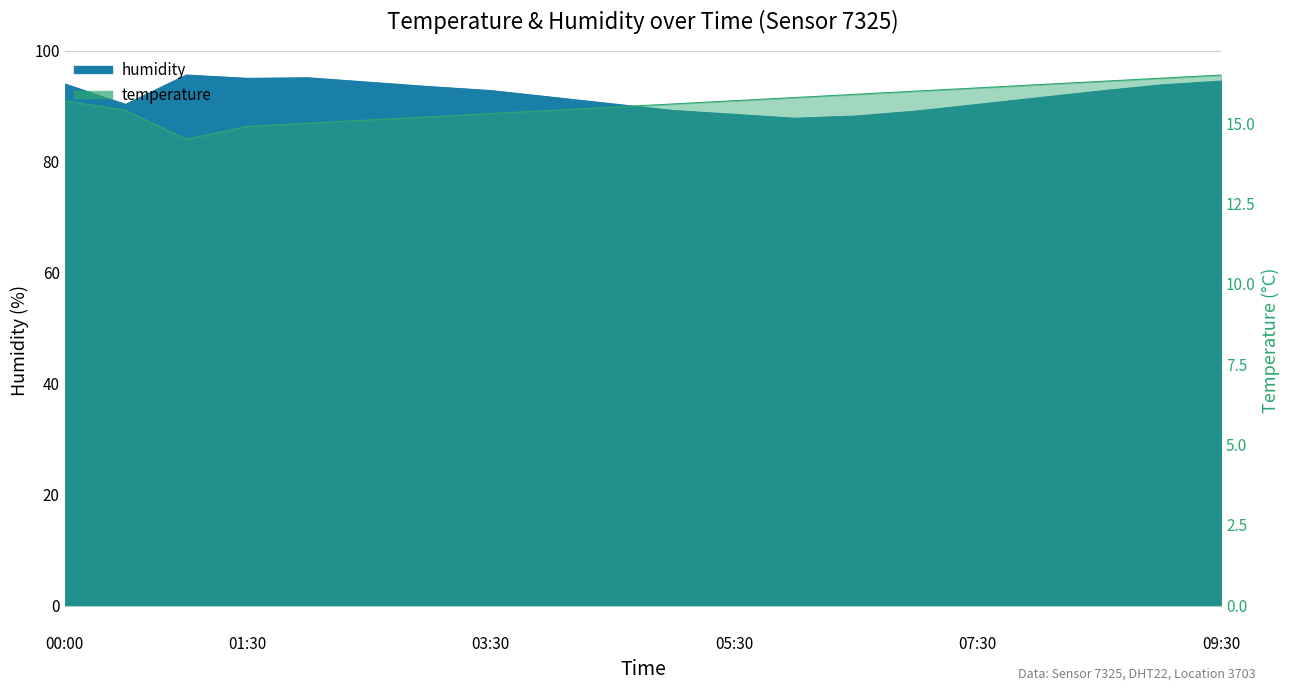

What is the difference between the temperature values at 01:00 and 05:00?

1.1